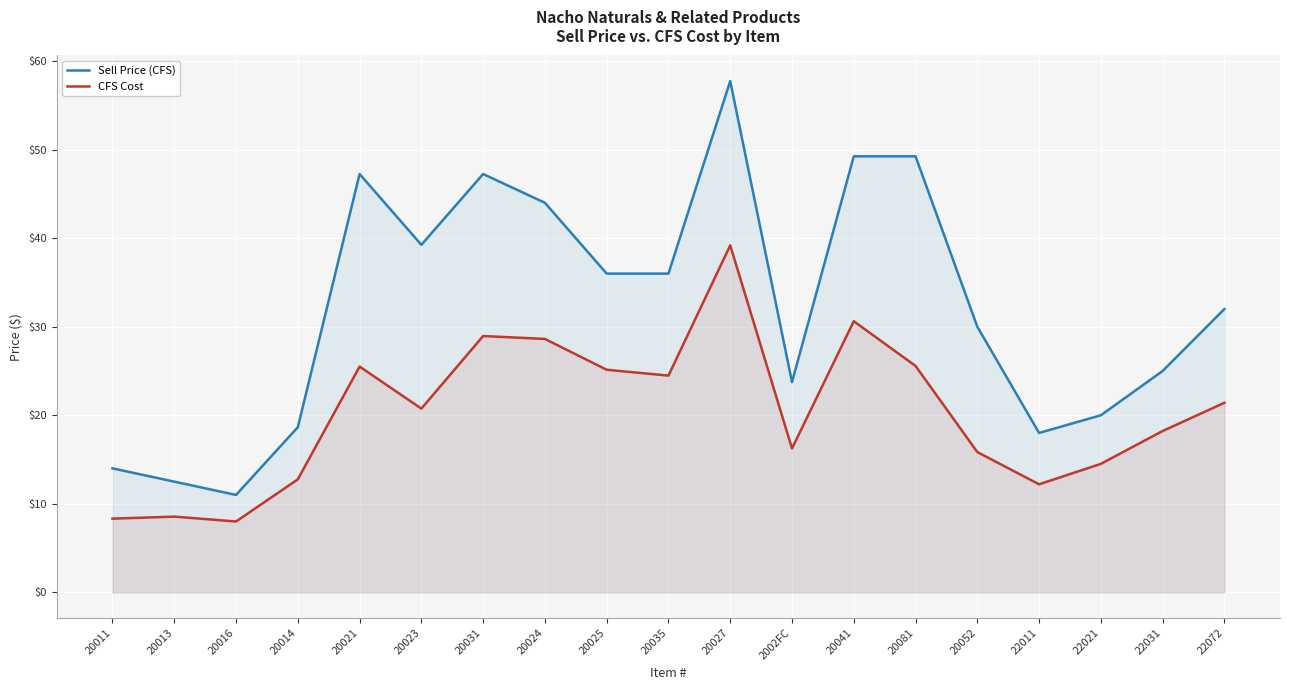

Where is the first local maximum for CFS Cost?

20013